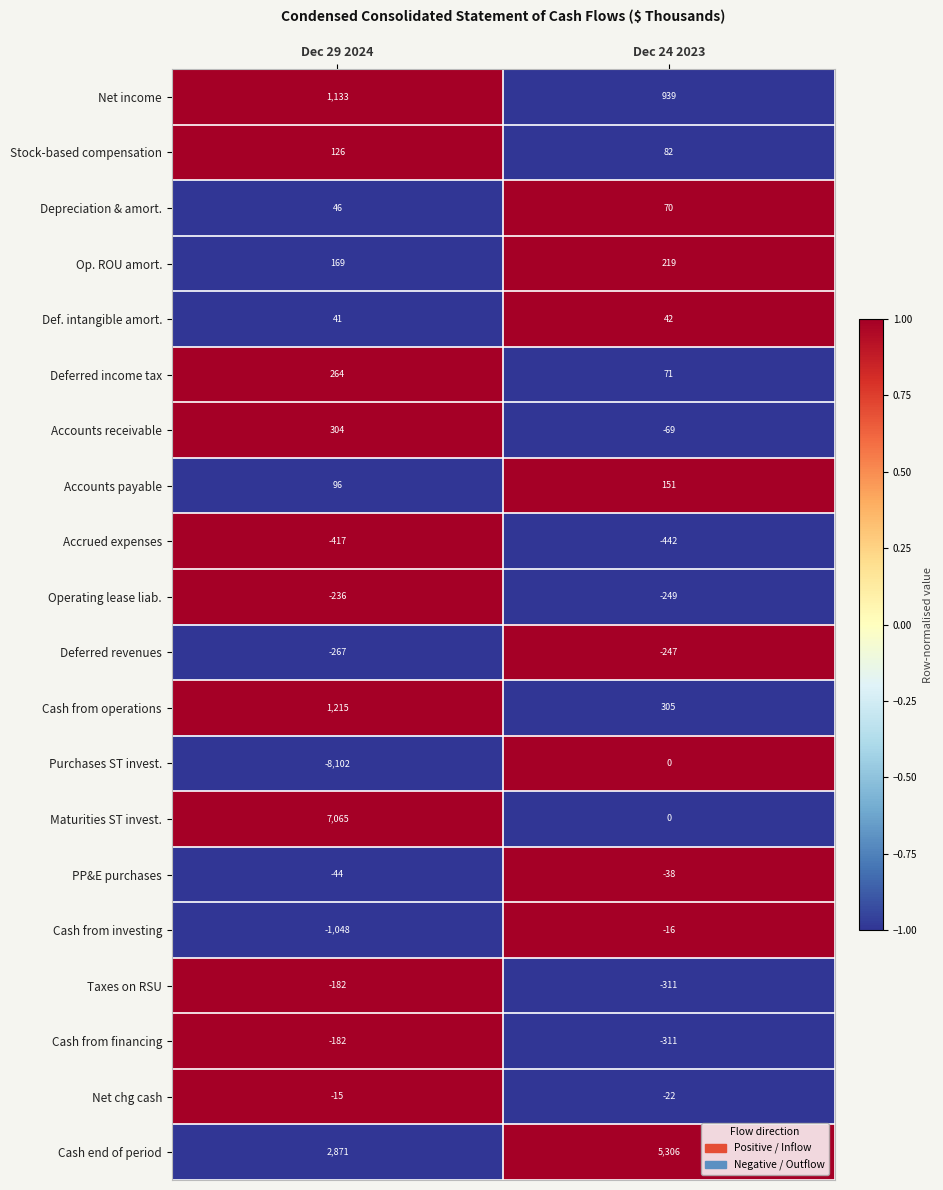

What is the average value of the Def. intangible amort. series?

42